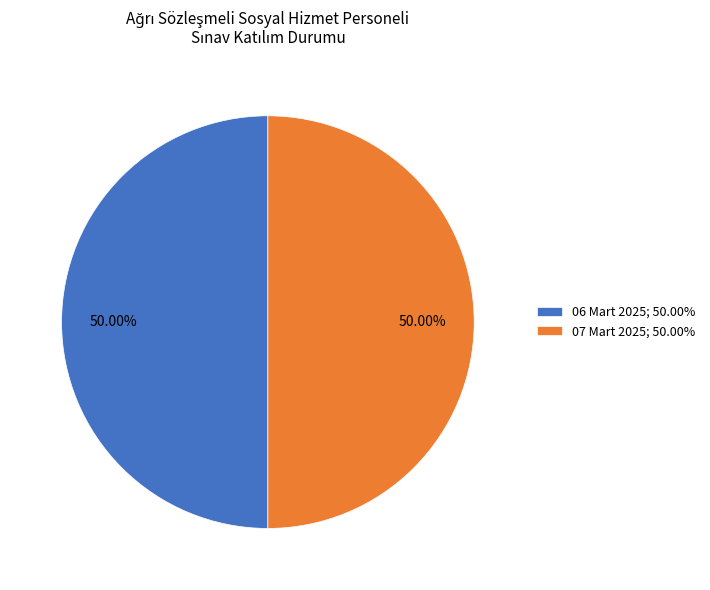

To the nearest percent, what is the difference between the largest and smallest slice percentages?

0%